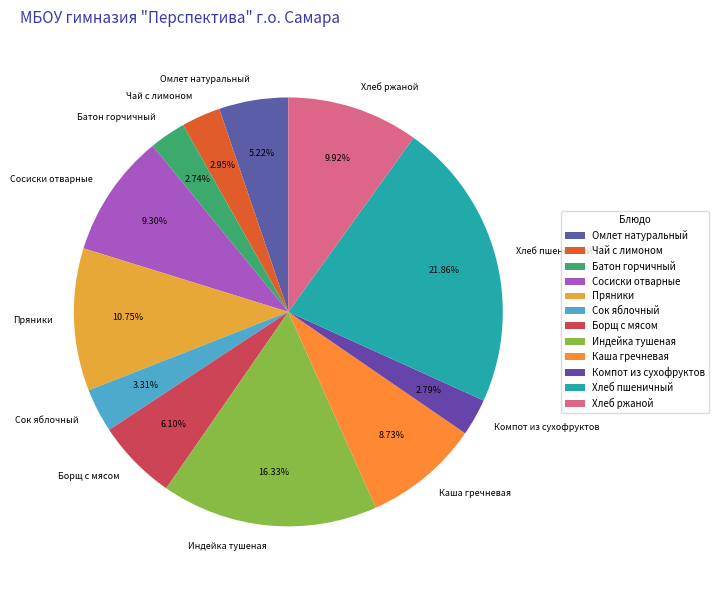

To the nearest percent, what portion does Омлет натуральный represent?

5%